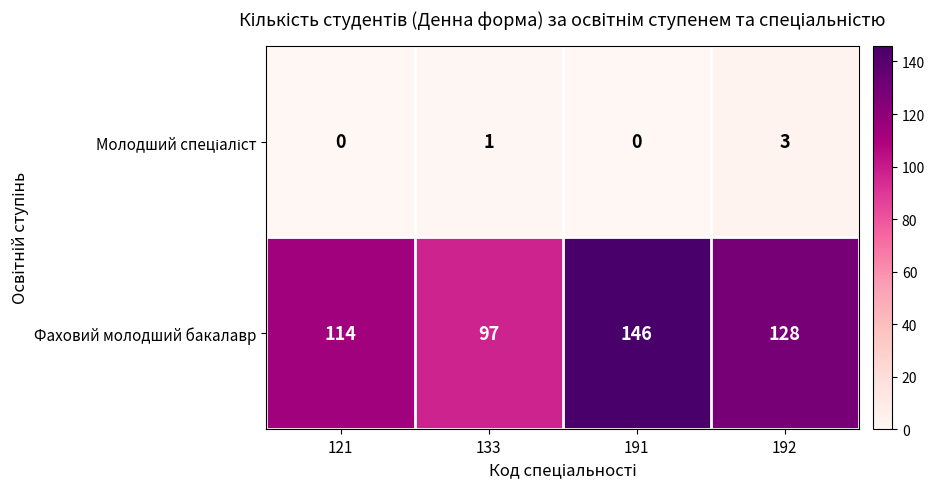

What is the difference between the Фаховий молодший бакалавр values at 133 and 121?

17